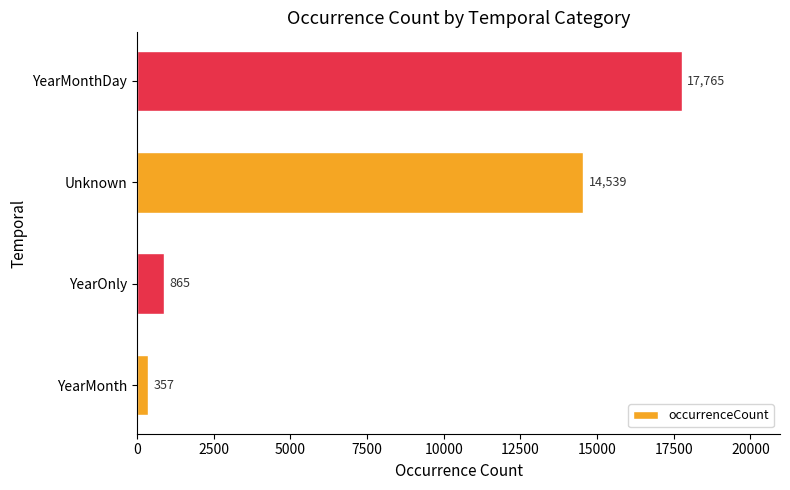

The chart shows a value of 357 at YearMonth. True or false?

True